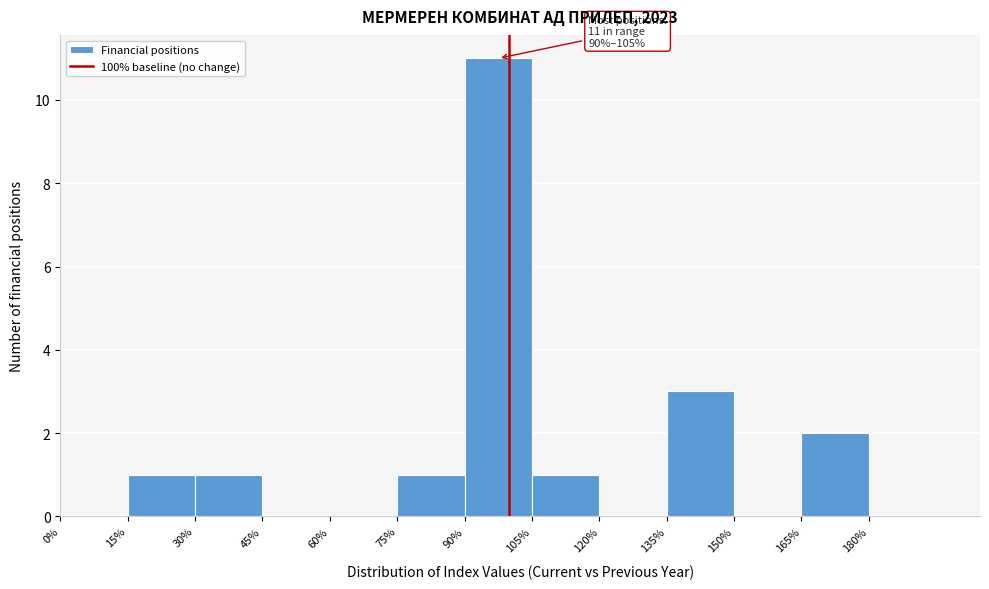

Over which range of the x-axis is the bar tallest?

90 to 105